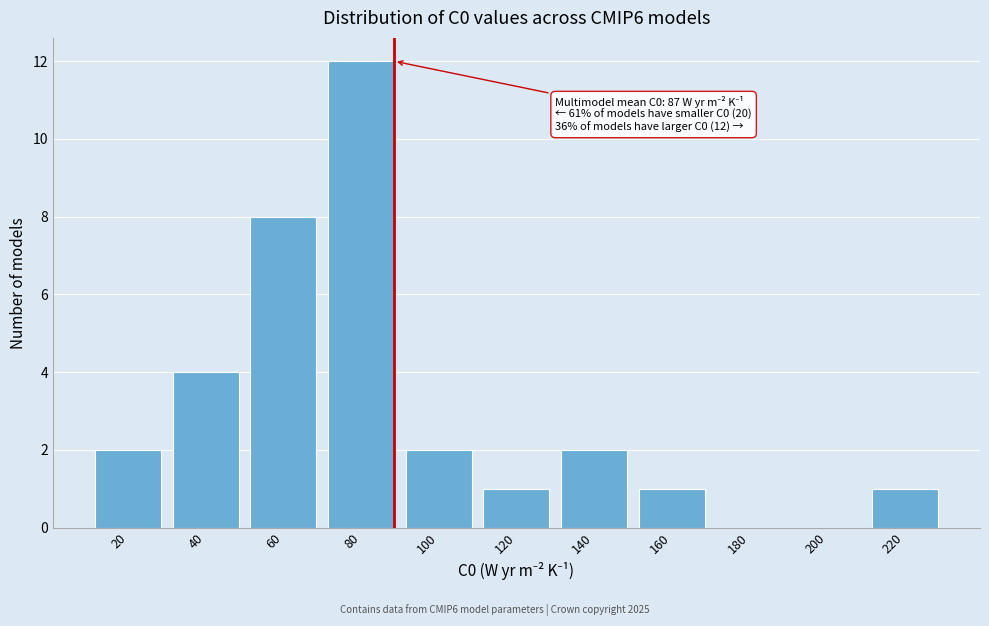

Reading left to right, what are all the values shown in this chart?

20=2	40=4	60=8	80=12	100=2	120=1	140=2	160=1	180=0	200=0	220=1